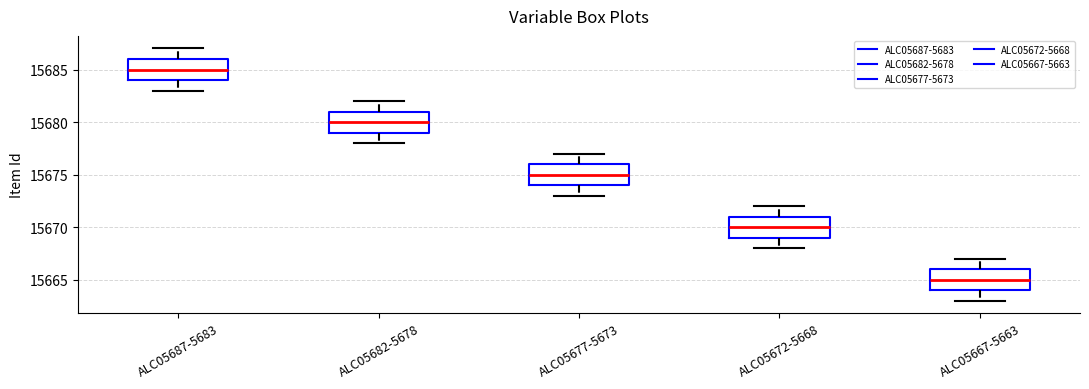

Where does the median line of the box for ALC05672-5668 sit on the y-axis? The values are not printed on the chart, so give them approximately, as read against the axis.

15670